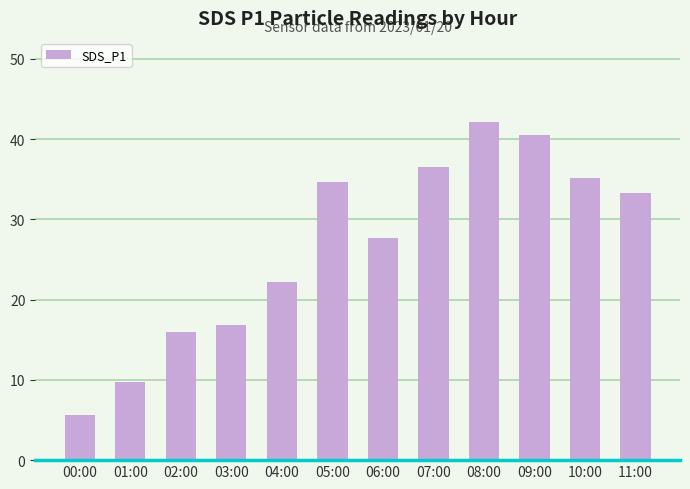

What is the difference between the maximum and minimum values?

36.4